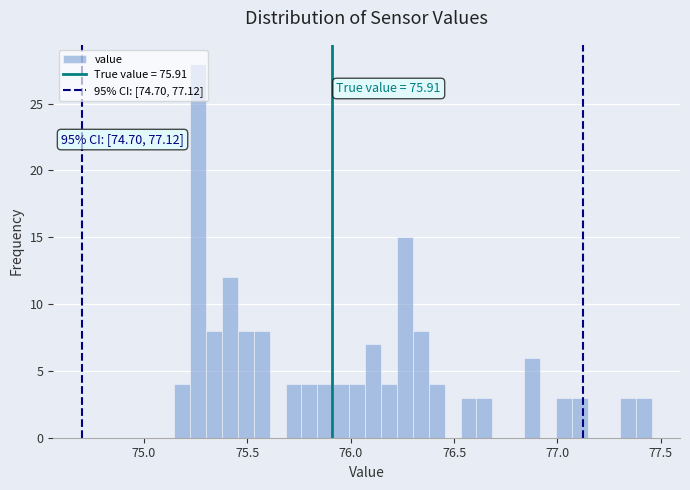

Around what value on the x-axis is the tallest bar? Give the approximate position of its centre, as read against the axis.

75.25